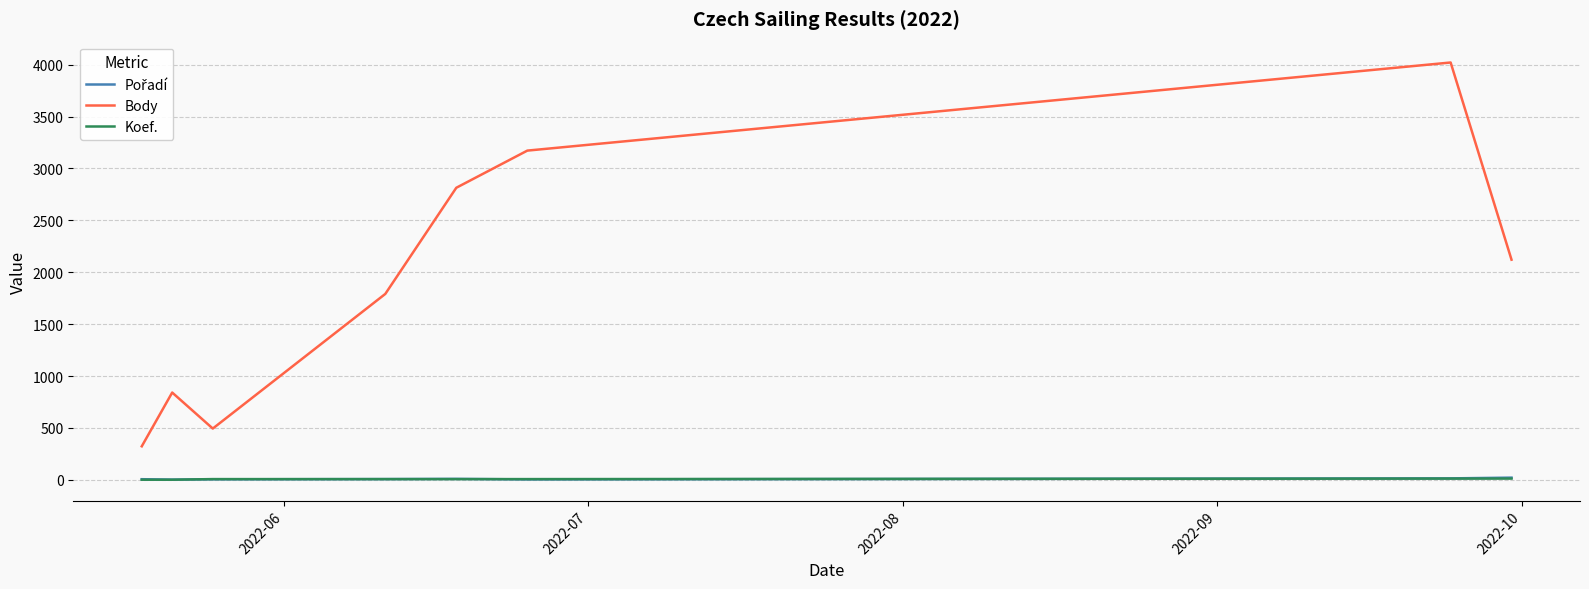

True or false: Body and Koef. cross at least once.

False